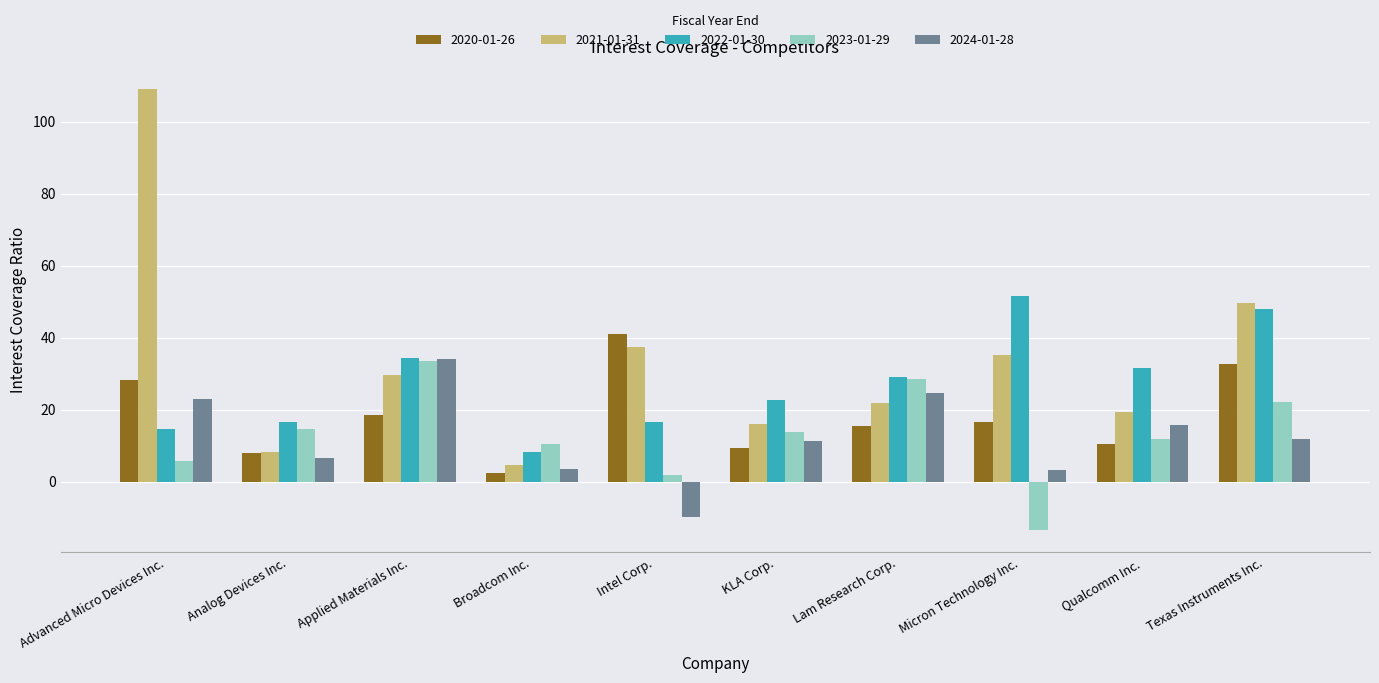

What is the difference between the maximum and minimum values in the 2023-01-29 series?

47.0